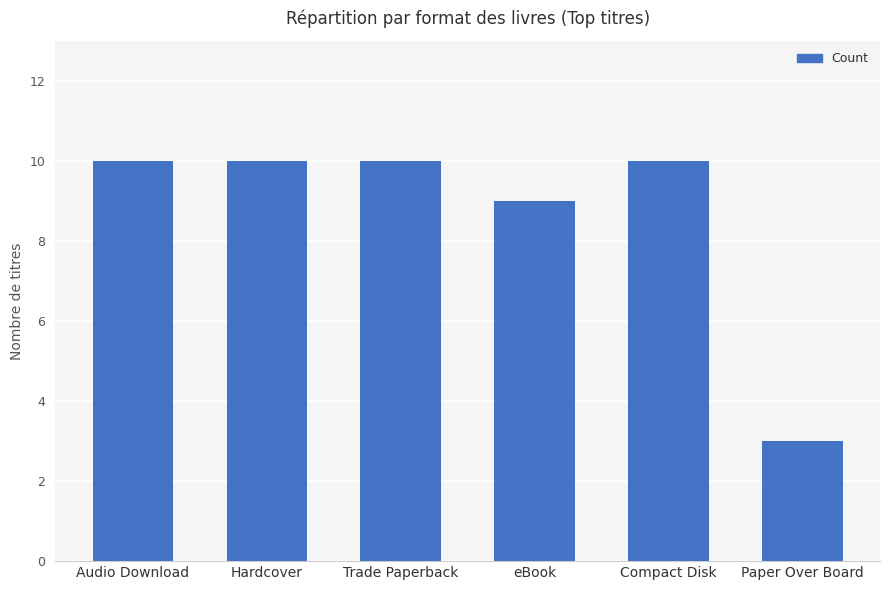

The chart shows a value of 9 at eBook. True or false?

True